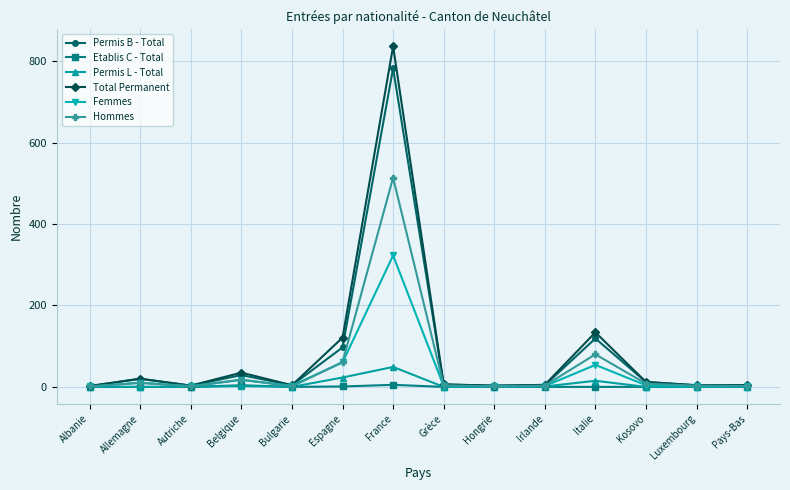

What is the maximum value shown in the chart?

837